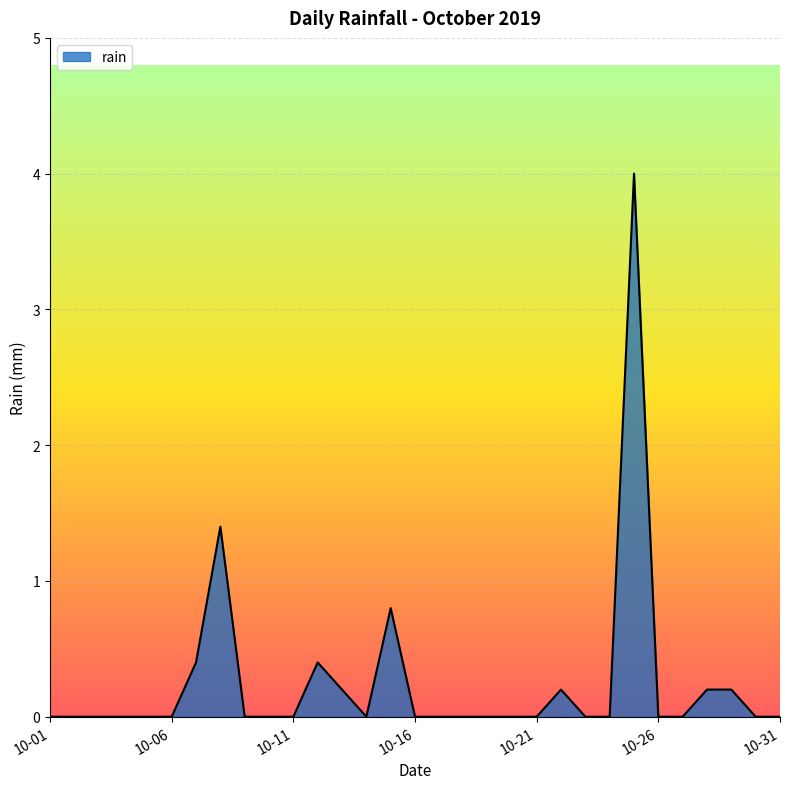

What is the greatest value displayed?

4.0